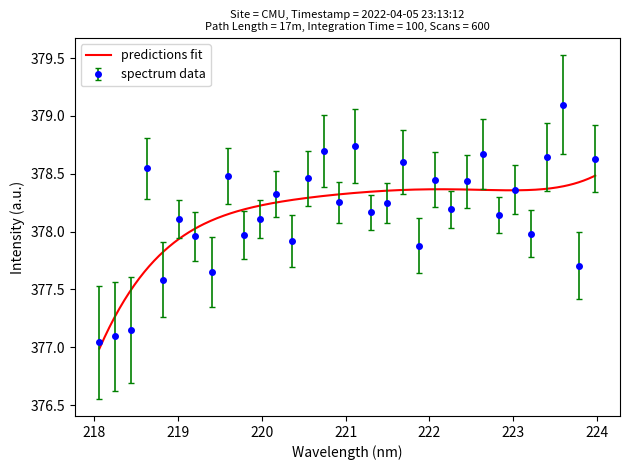

True or false: spectrum data has more than 1 points higher than both neighbors.

True